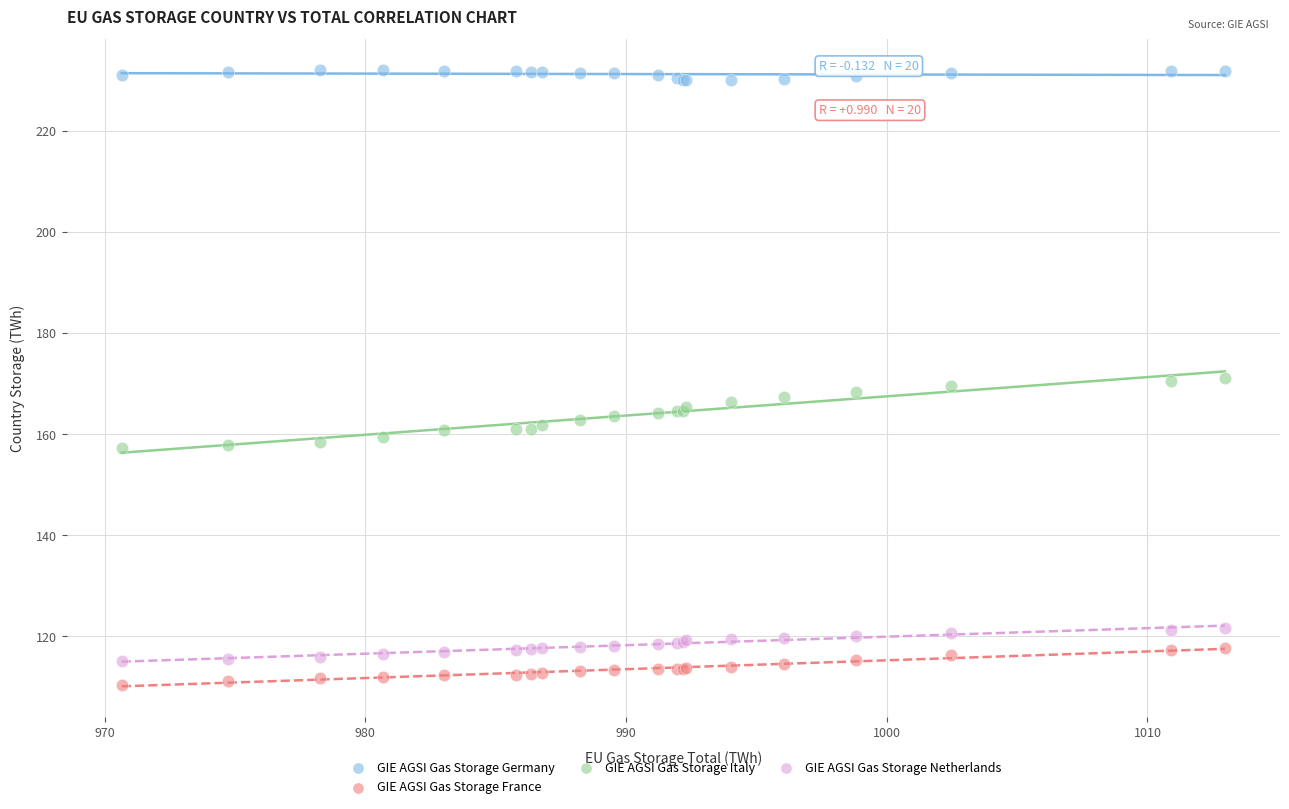

Which series reaches the minimum Y coordinate?

GIE AGSI Gas Storage France